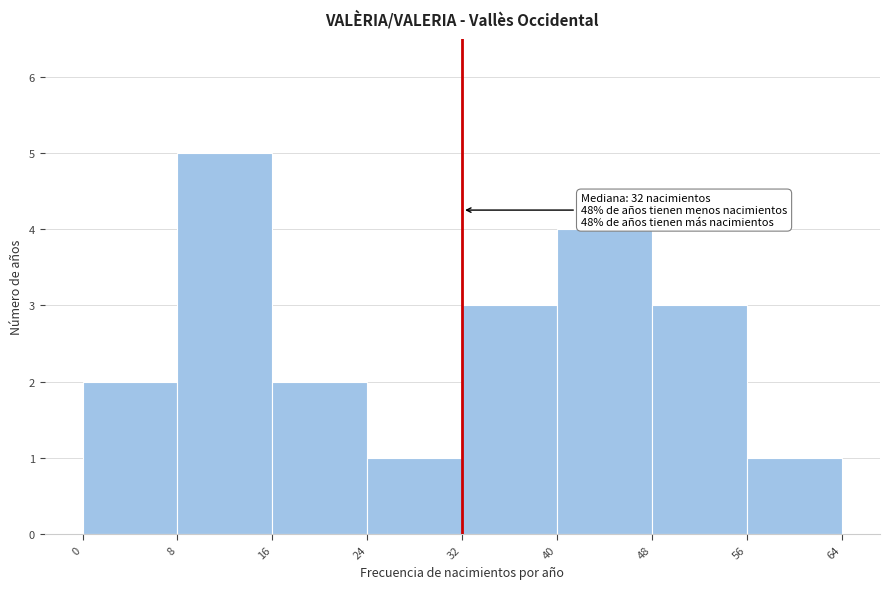

Over which range of the x-axis is the bar tallest?

8 to 16